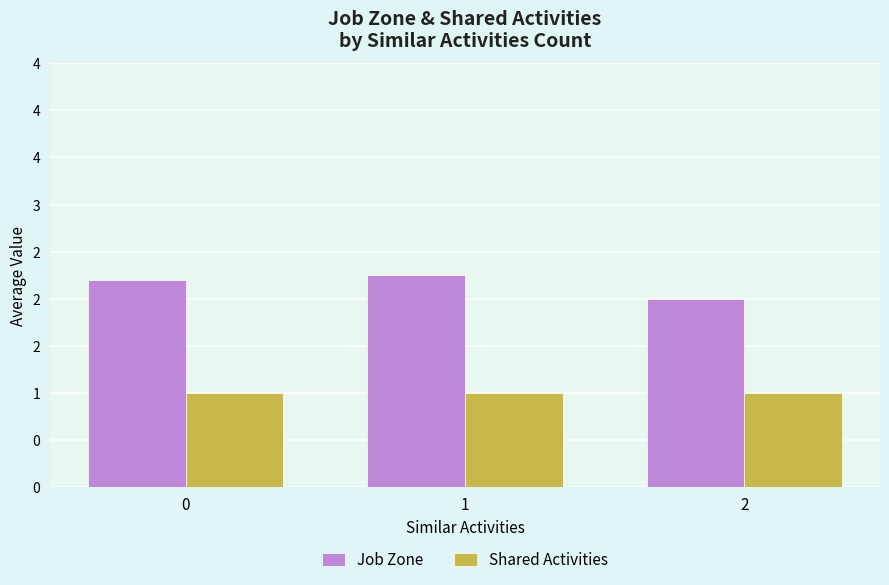

What is the value of the Job Zone bar at the 1st from the left?

2.2